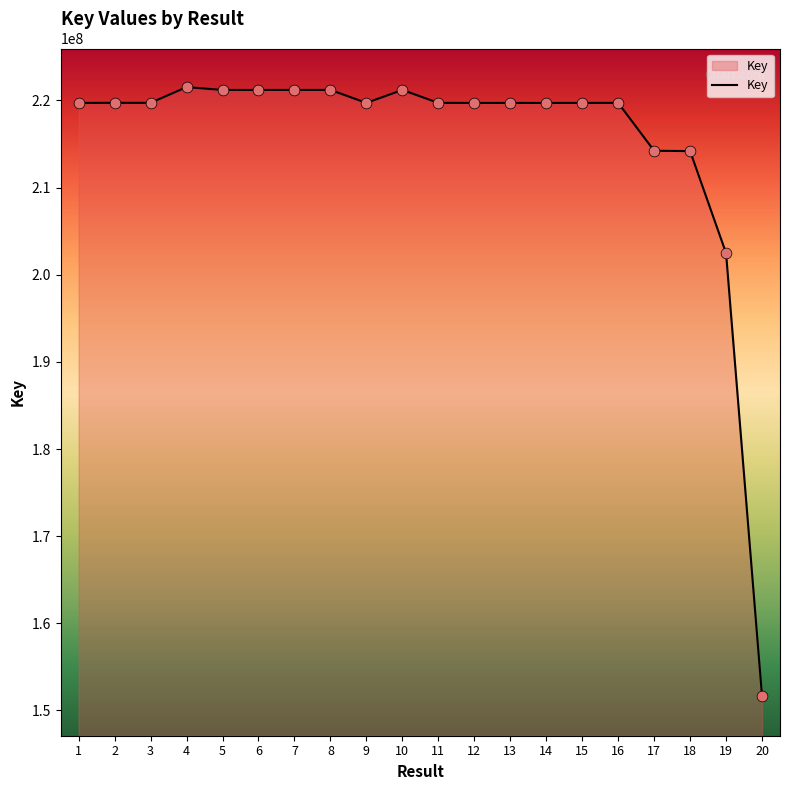

What is the change in value from 6 to 14?

-1490955